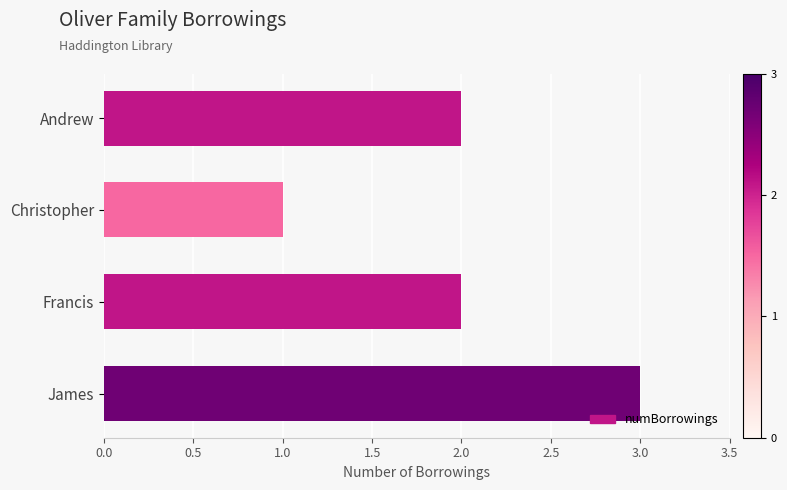

How many distinct data groups are displayed?

1